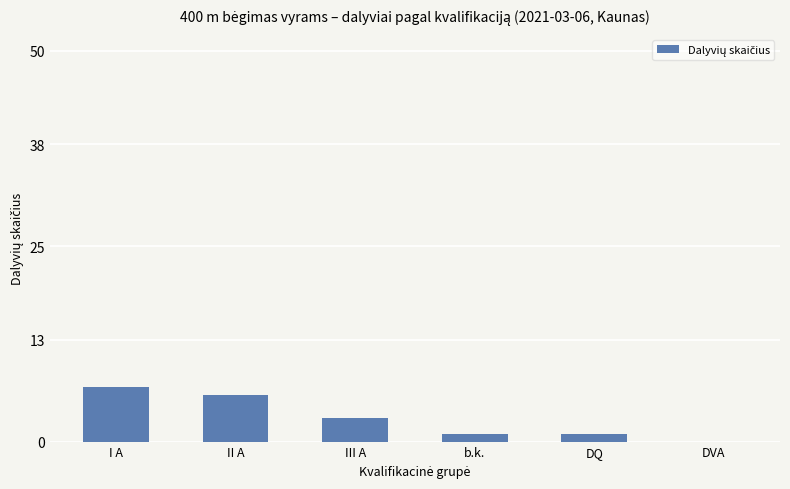

The value at III A is 3. True or false?

True